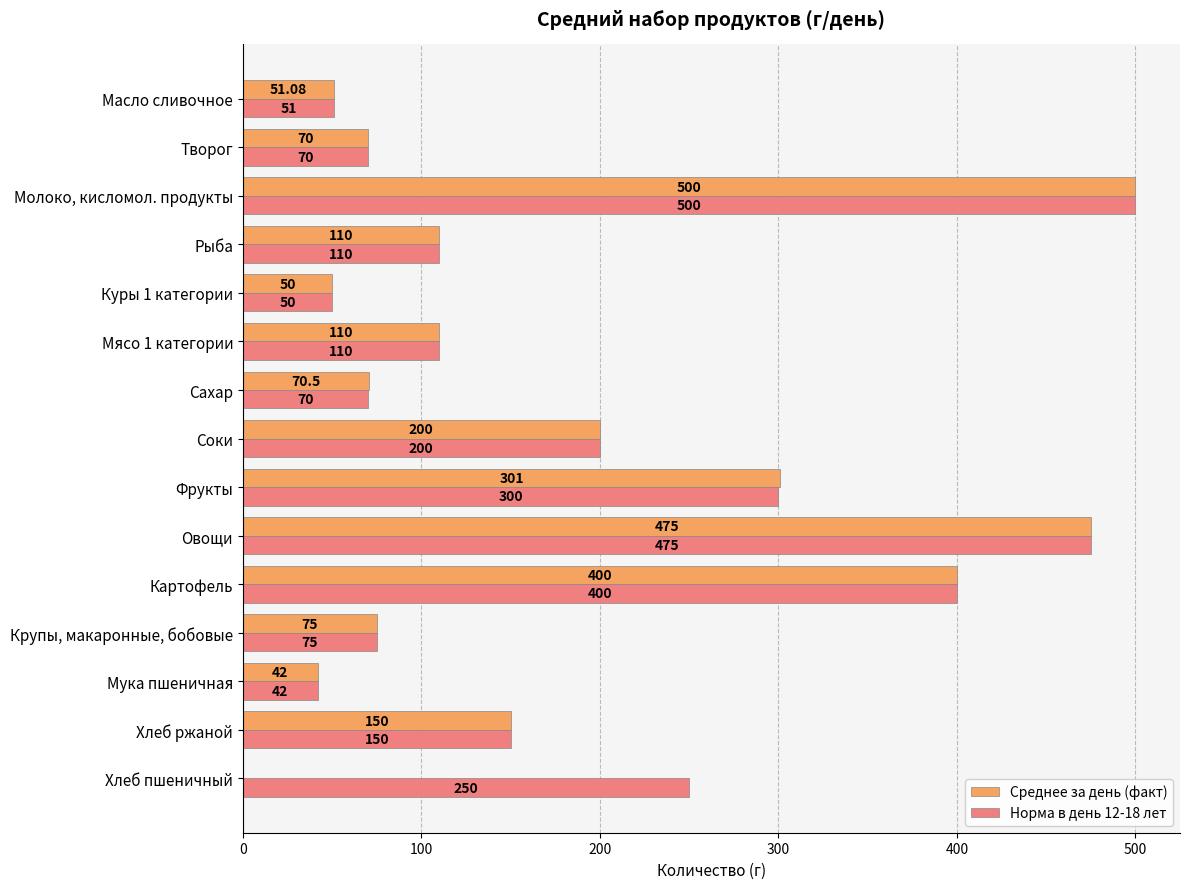

At which label is Среднее за день (факт) closest to 250?

Соки